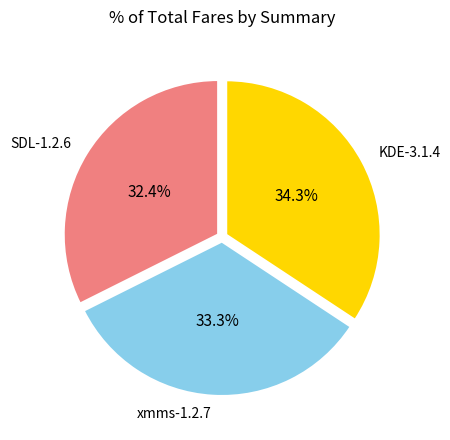

Is there a majority slice in this chart?

No